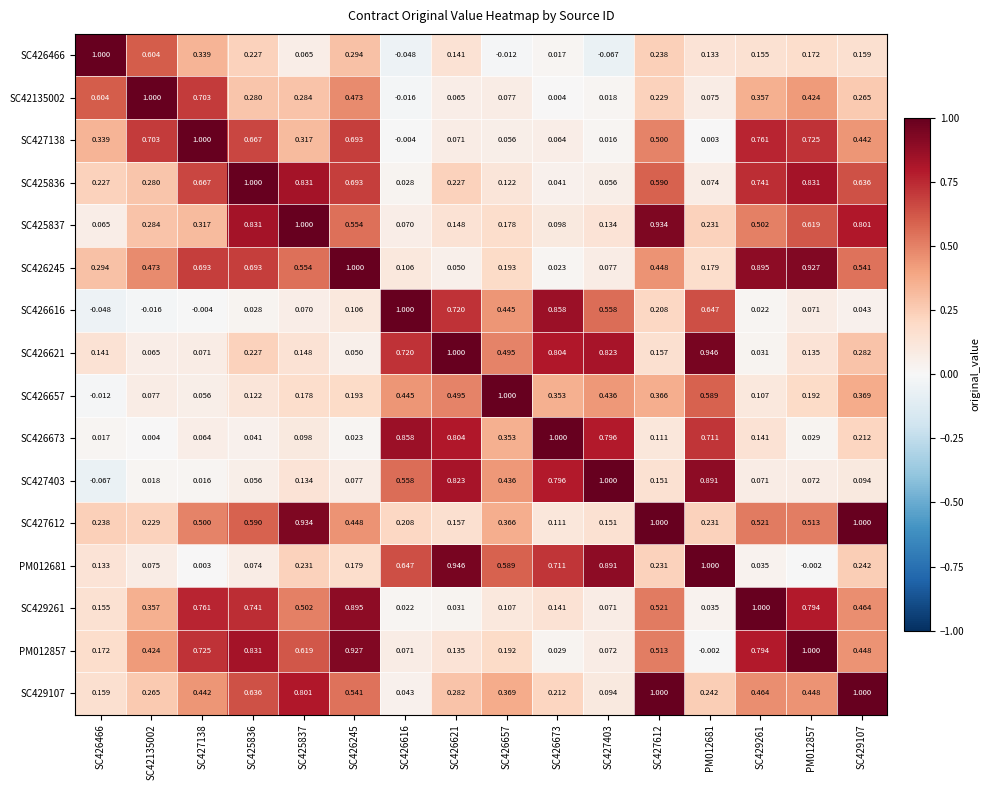

At which category is the sum across all series the highest?

SC427612